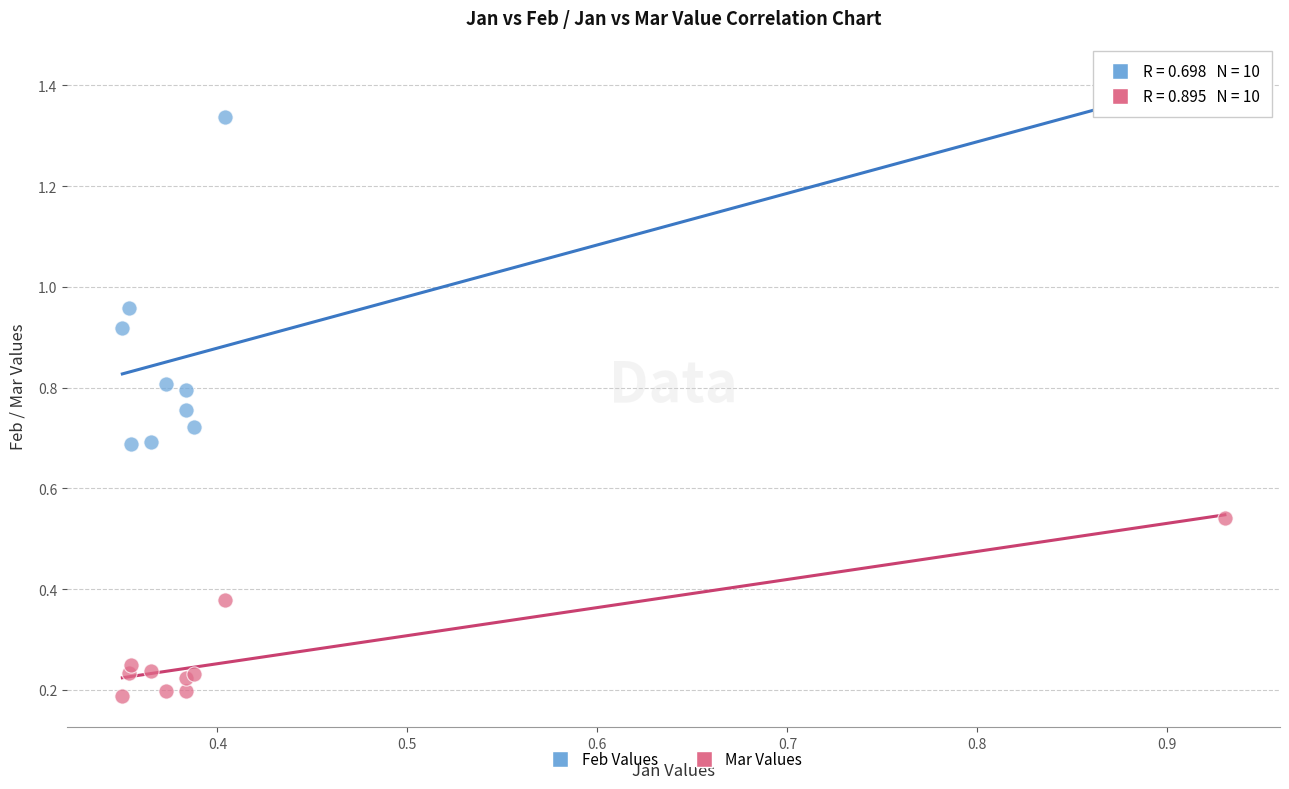

Which series contains the highest Y value?

Feb Values